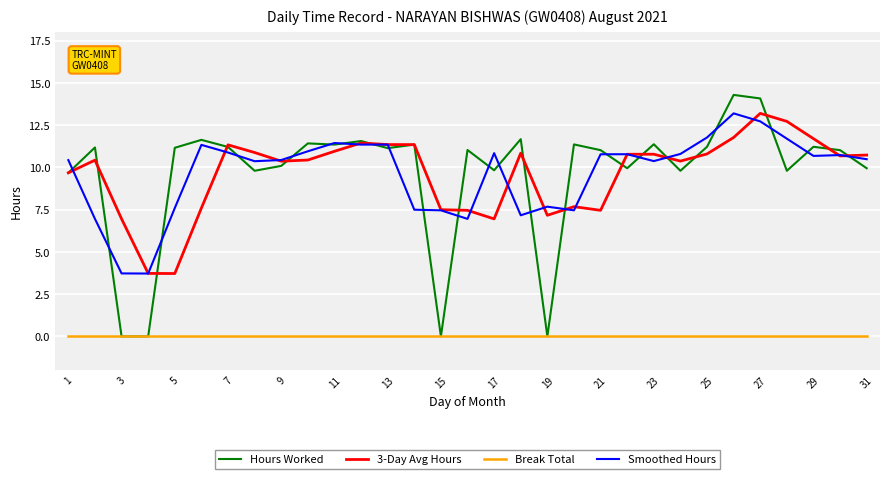

Which series has the widest spread of values?

Hours Worked